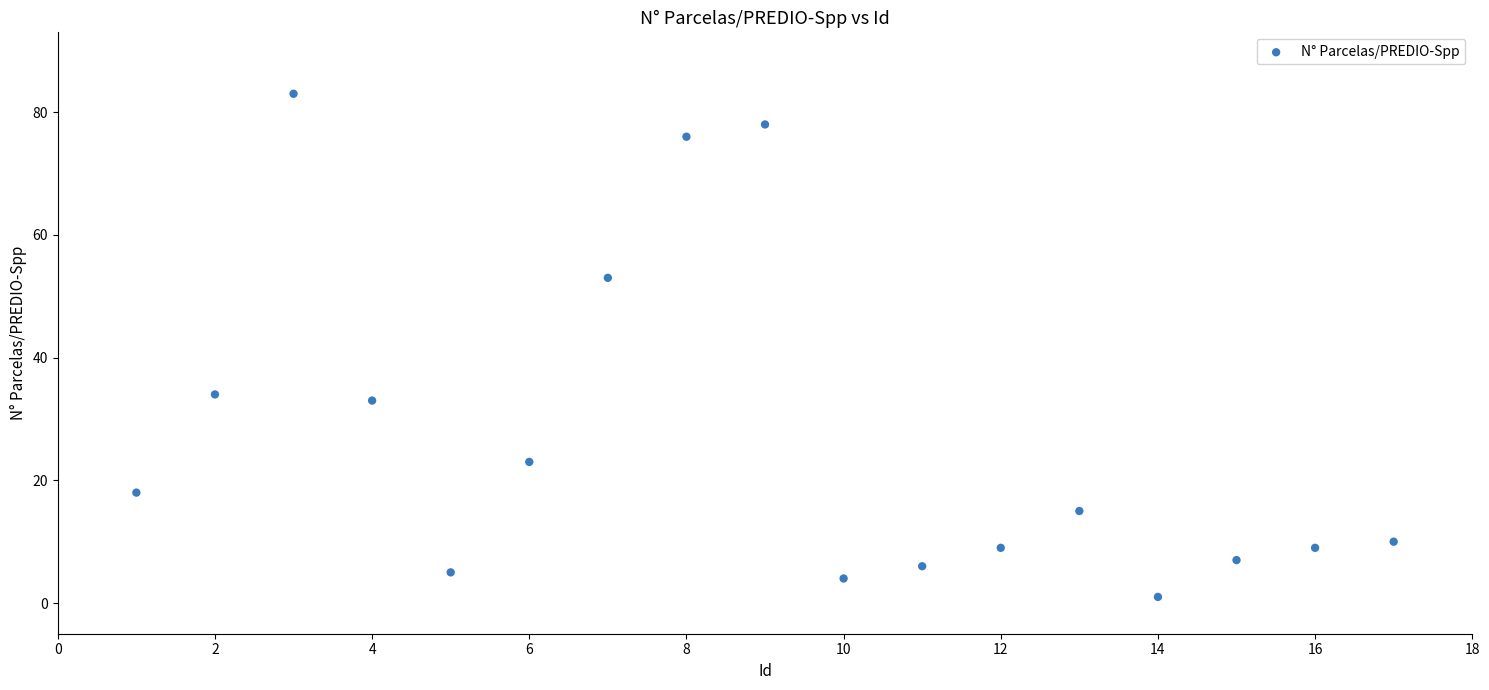

What Y value in the scatter plot is closest to 42?

34